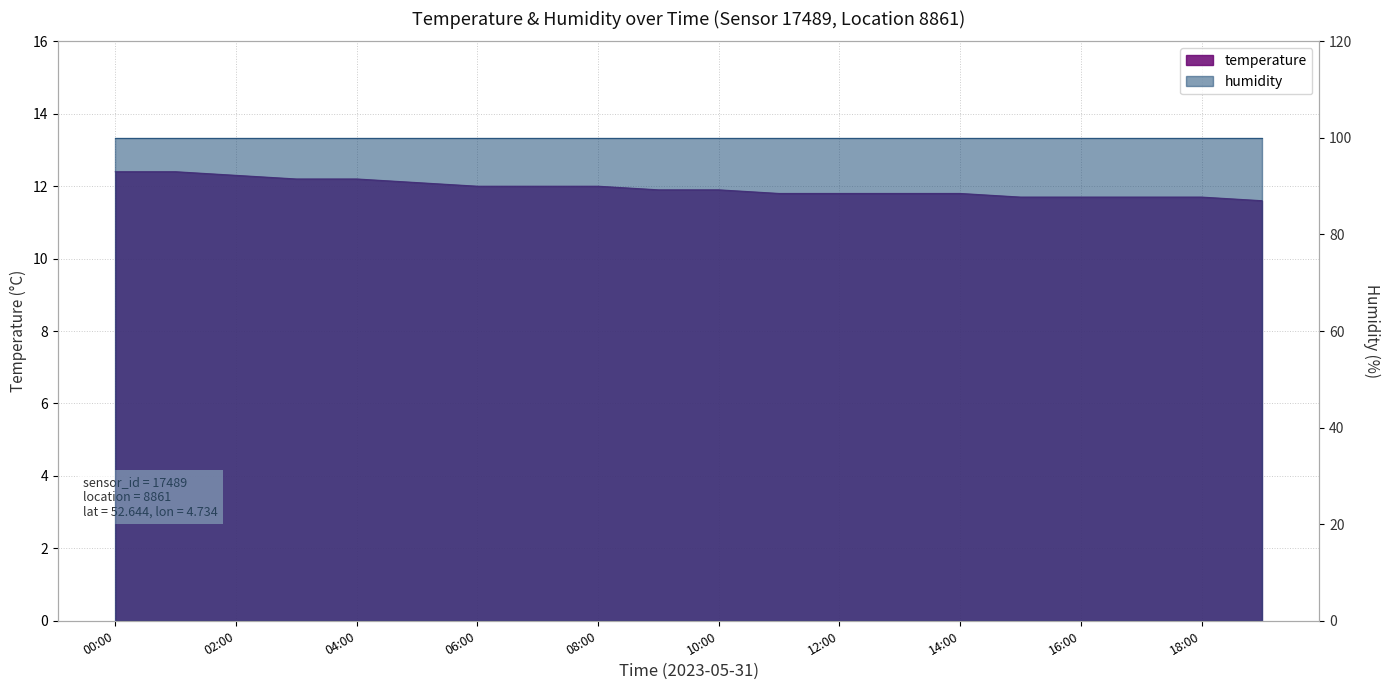

Reading right to left, extract all data points from this chart.

19:00=11.6	18:00=11.7	17:00=11.7	16:00=11.7	15:00=11.7	14:00=11.8	13:00=11.8	12:00=11.8	11:00=11.8	10:00=11.9	09:00=11.9	08:00=12.0	07:00=12.0	06:00=12.0	05:00=12.1	04:00=12.2	03:00=12.2	02:00=12.3	01:00=12.4	00:00=12.4